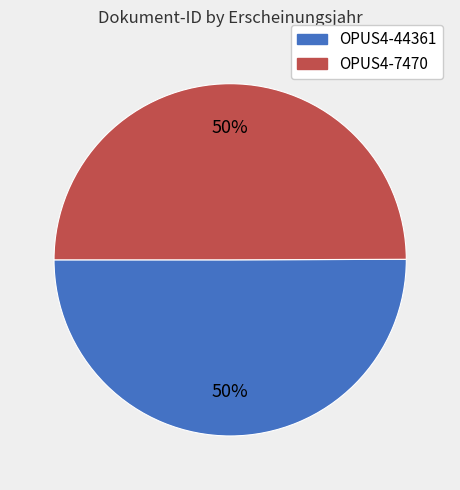

To the nearest percent, what percentage of the pie is OPUS4-44361?

50%